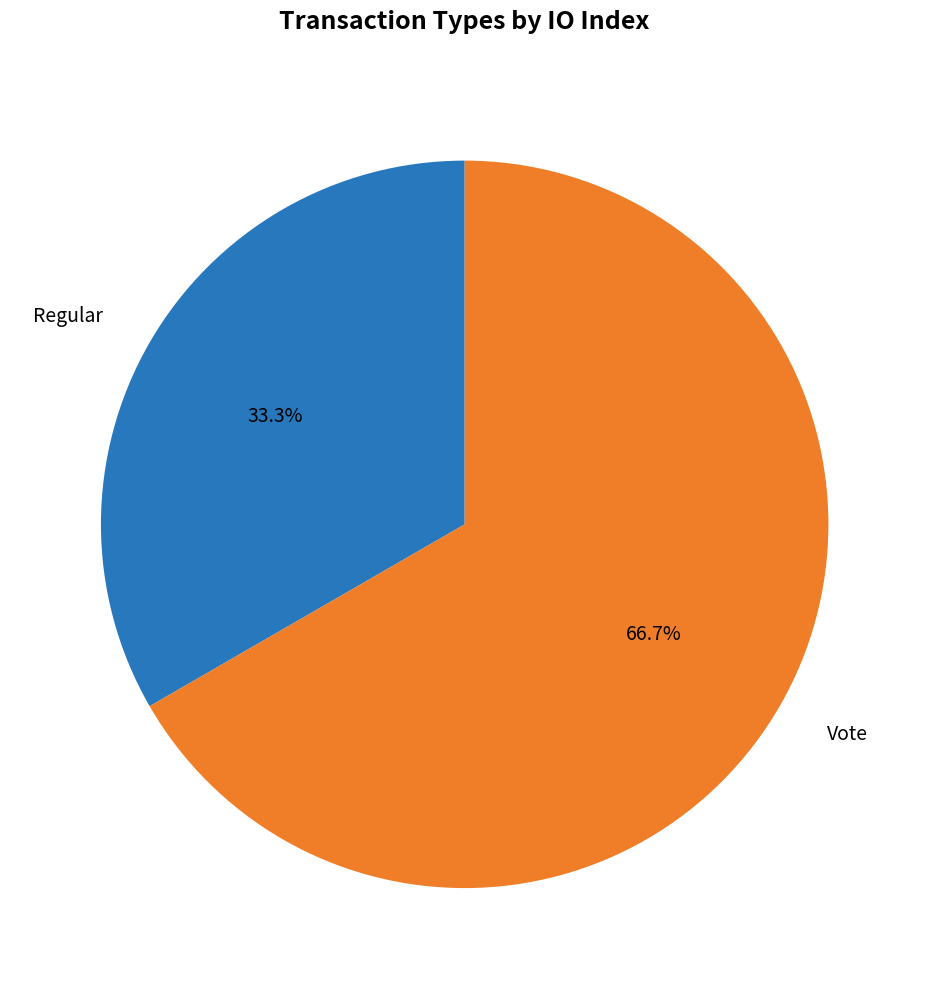

Count the number of slices in the pie.

2